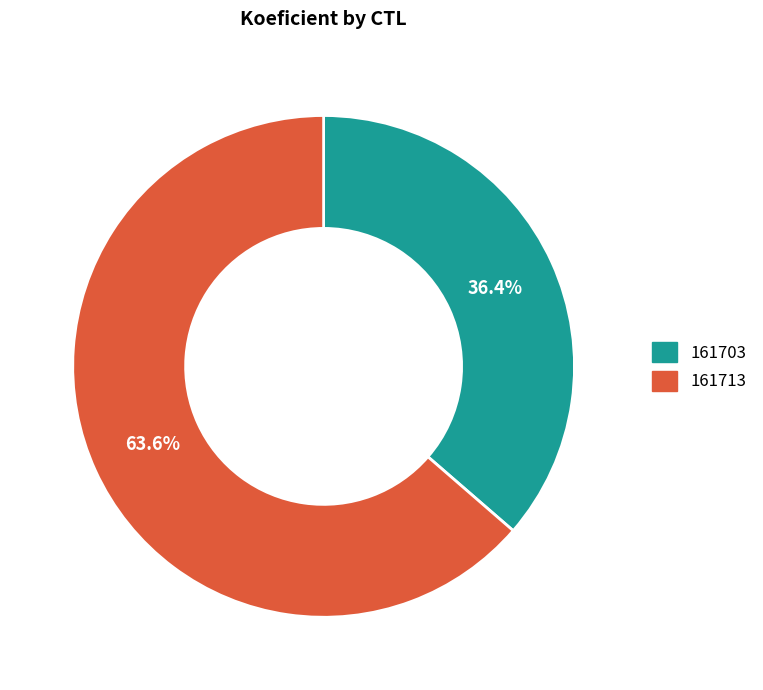

Combined, do 161703 and 161713 account for over 50%?

Yes